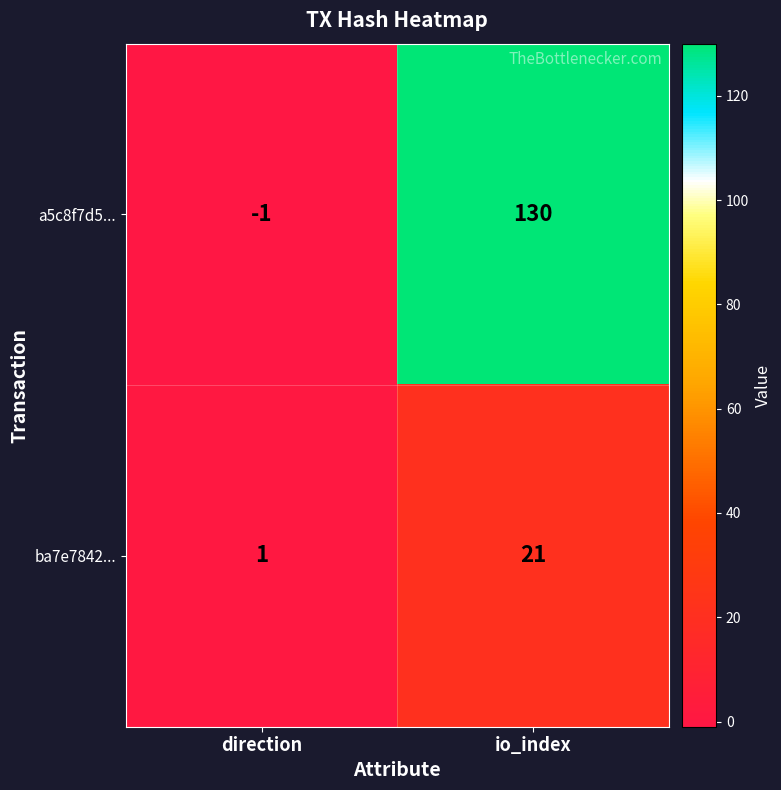

At which category is the sum across all series the highest?

io_index